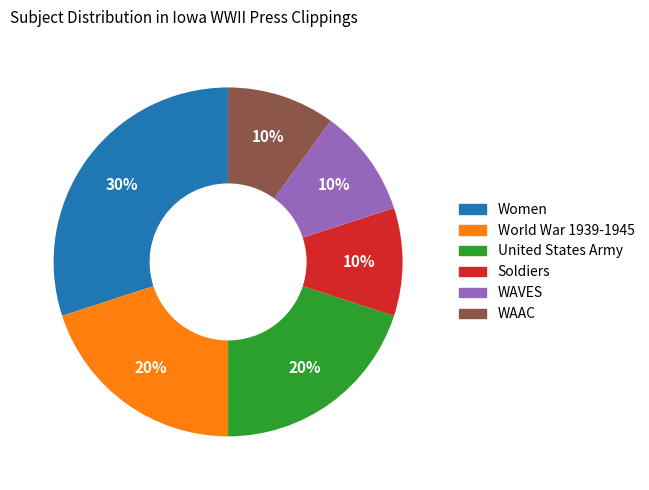

What is the largest slice in the pie chart?

Women